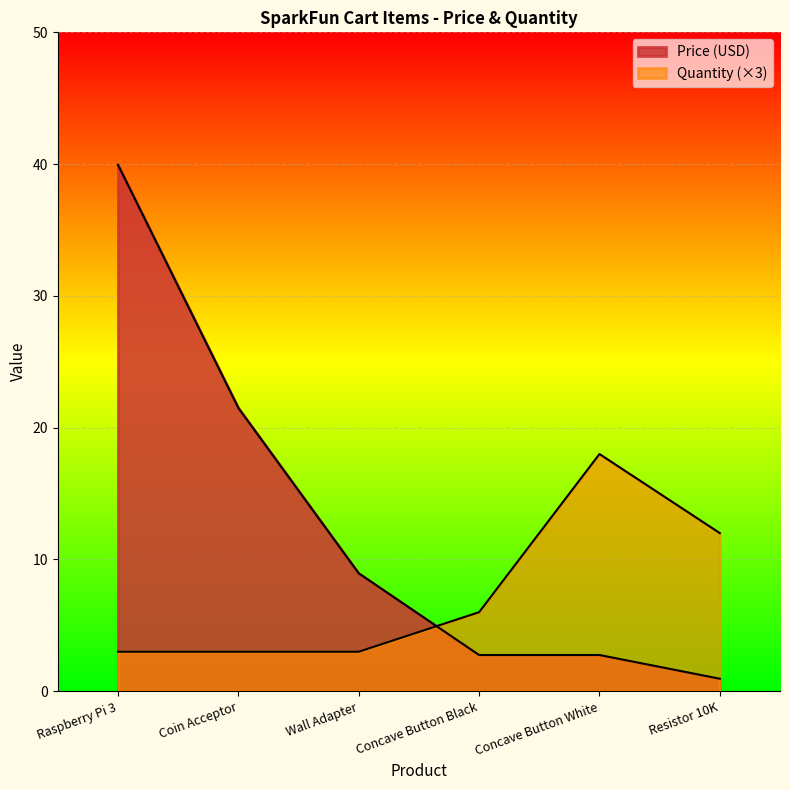

What is the sum of all Price (USD) values?

76.9